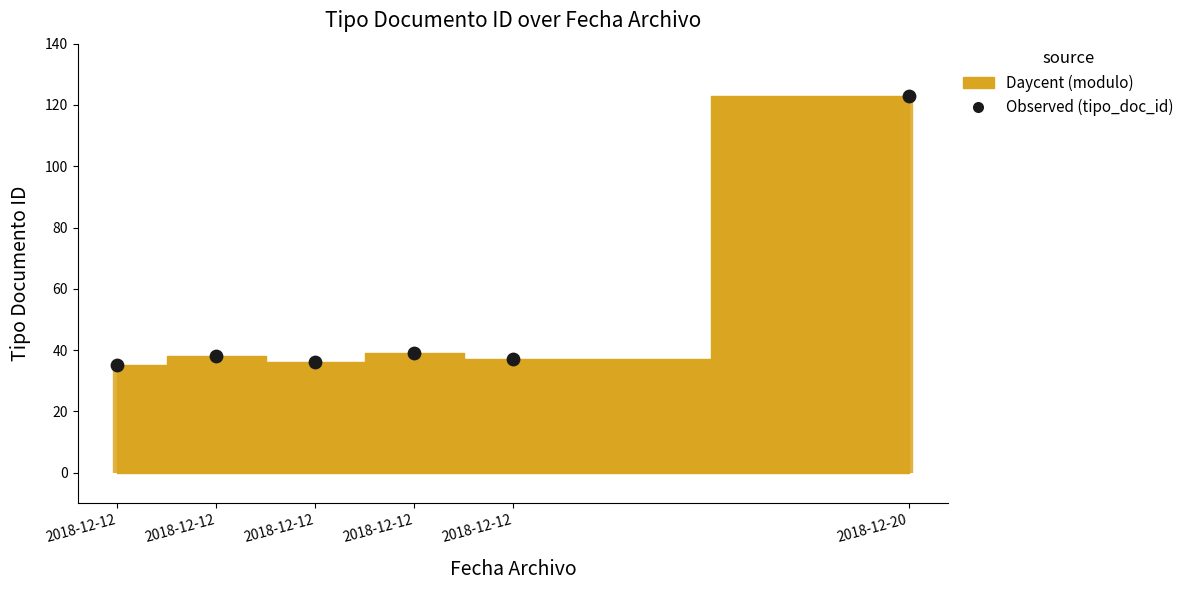

What is the change in value from 2018-12-12 to 2018-12-12?

+3